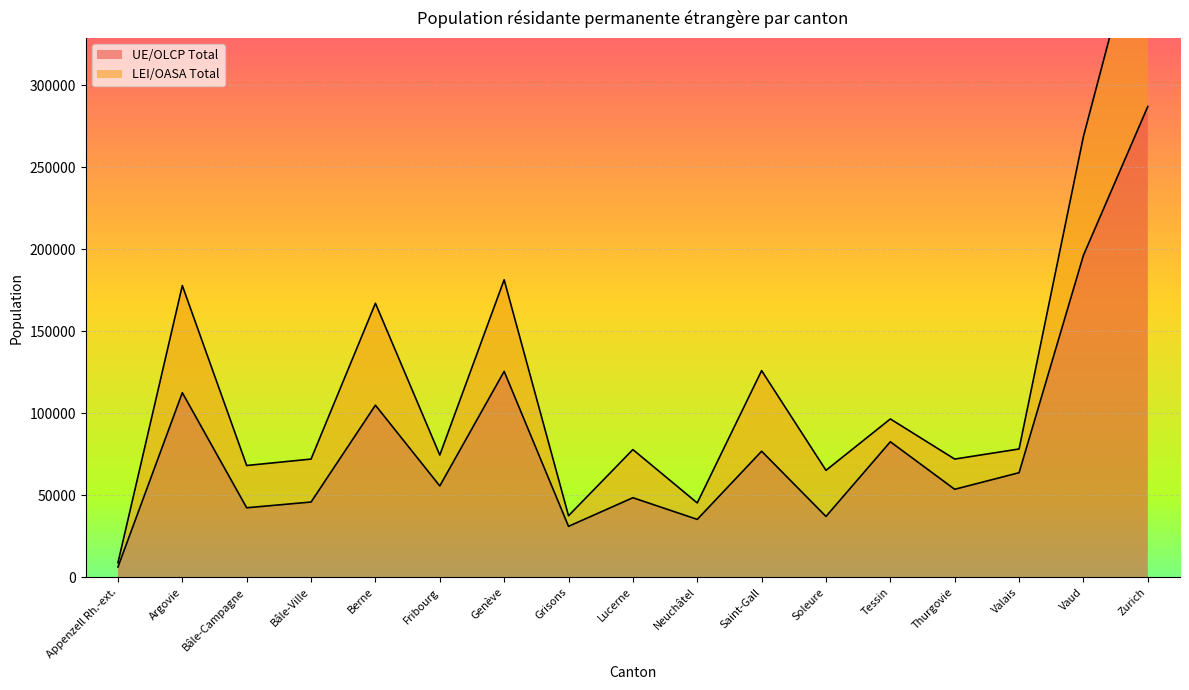

The value at Appenzell Rh.-ext. is 3179. True or false?

False